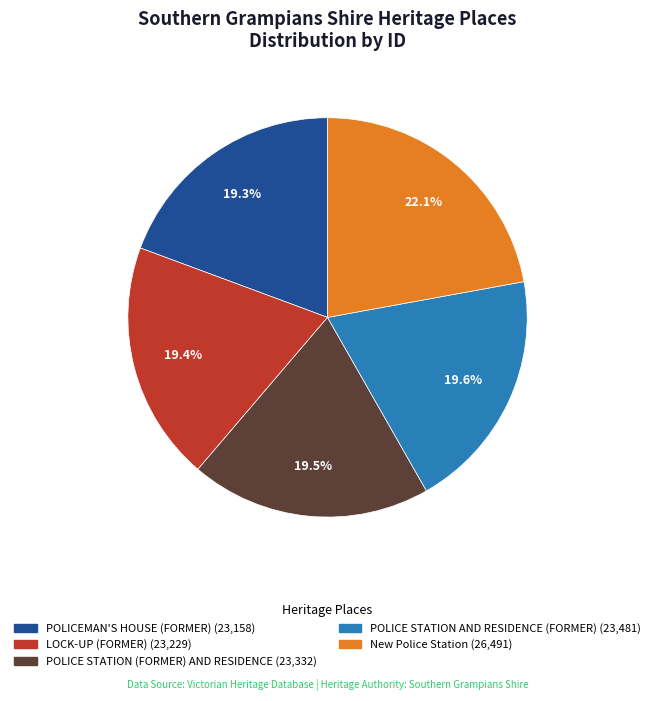

What percentage is the POLICEMAN'S HOUSE (FORMER) slice, to the nearest percent?

19%